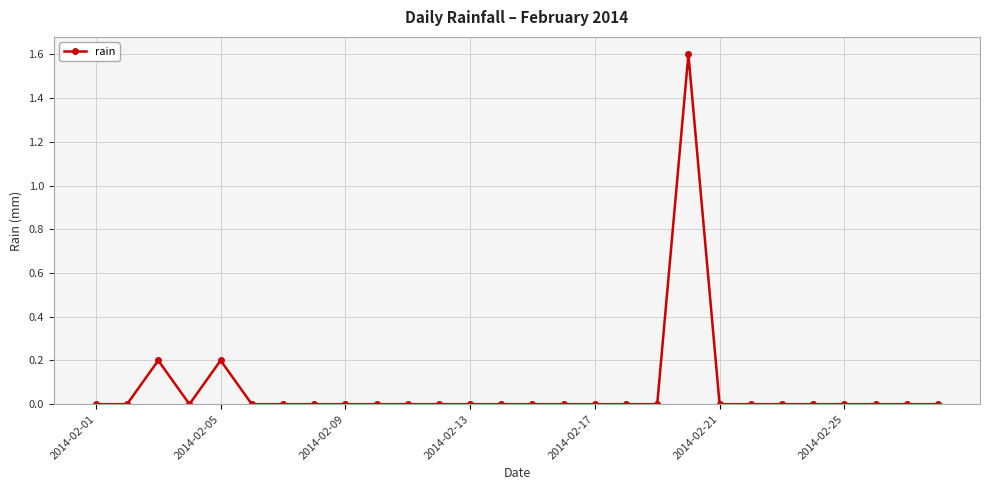

True or false: the data has more than 2 interior local peaks.

True